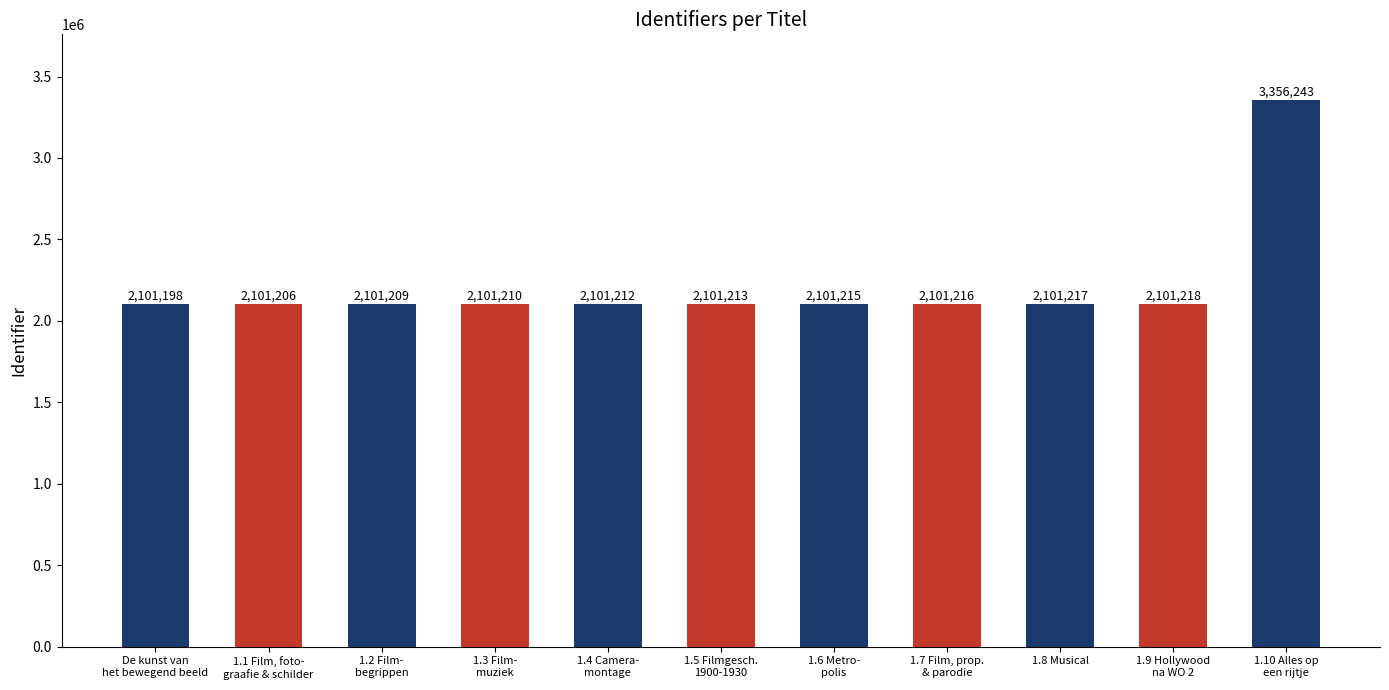

How many data points are less than 2101213?

5